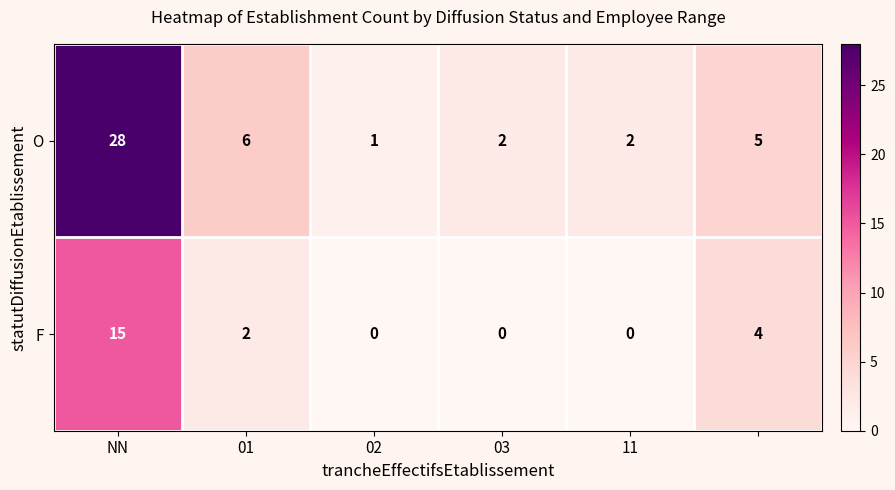

How many F values are between 0 and 4?

5